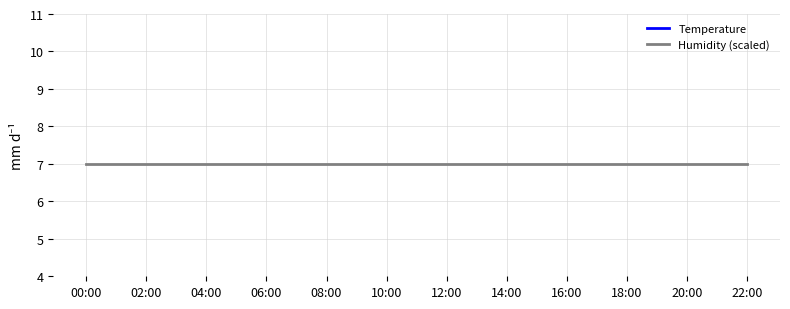

In Temperature, how many points are lower than both neighbors (excluding endpoints)?

3